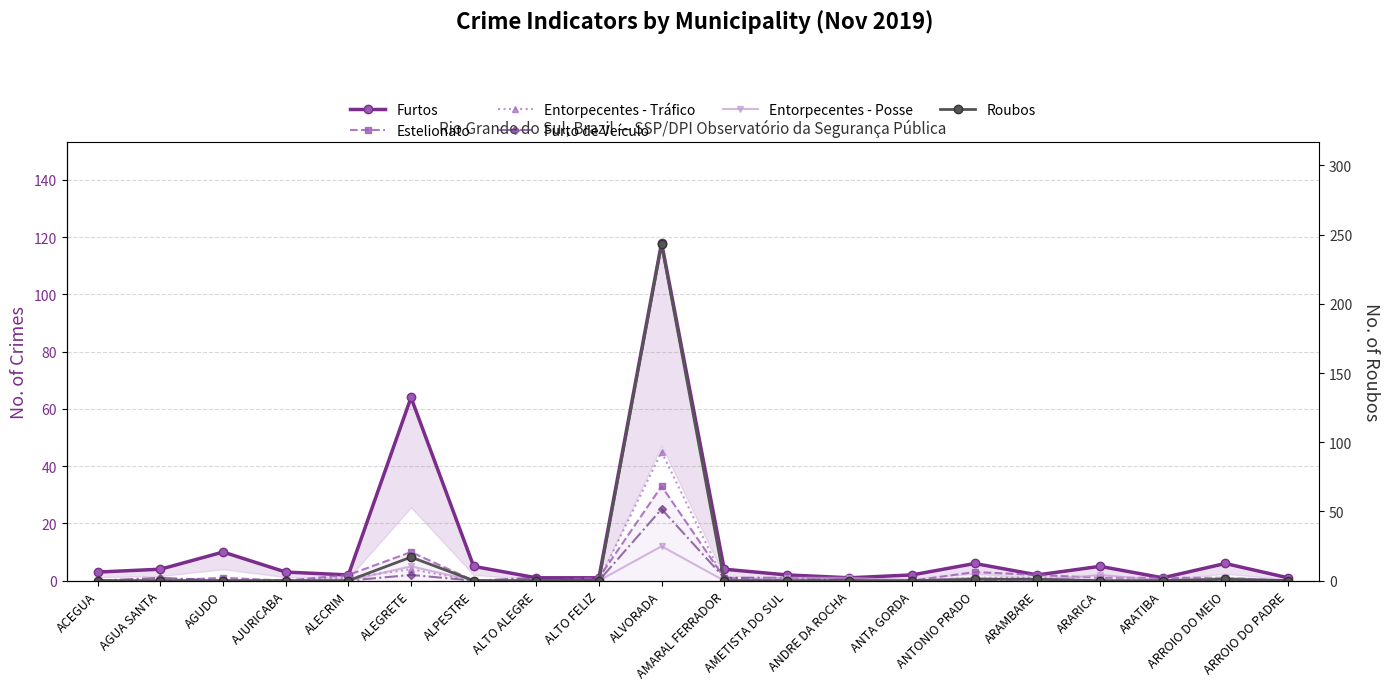

Which category has the lowest value across all series?

ACEGUA